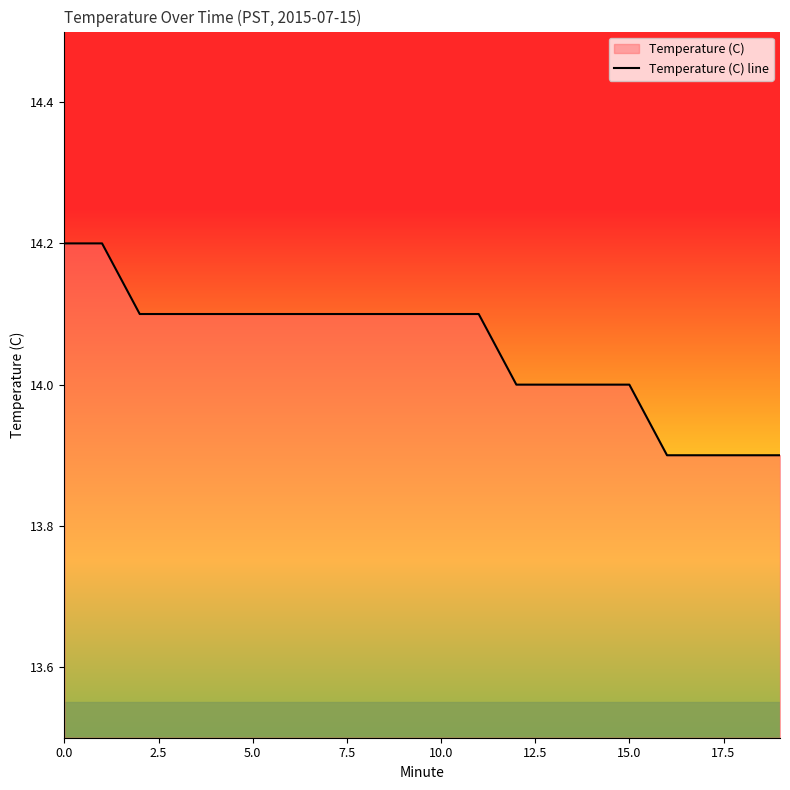

What is the minimum value shown in the chart?

13.9